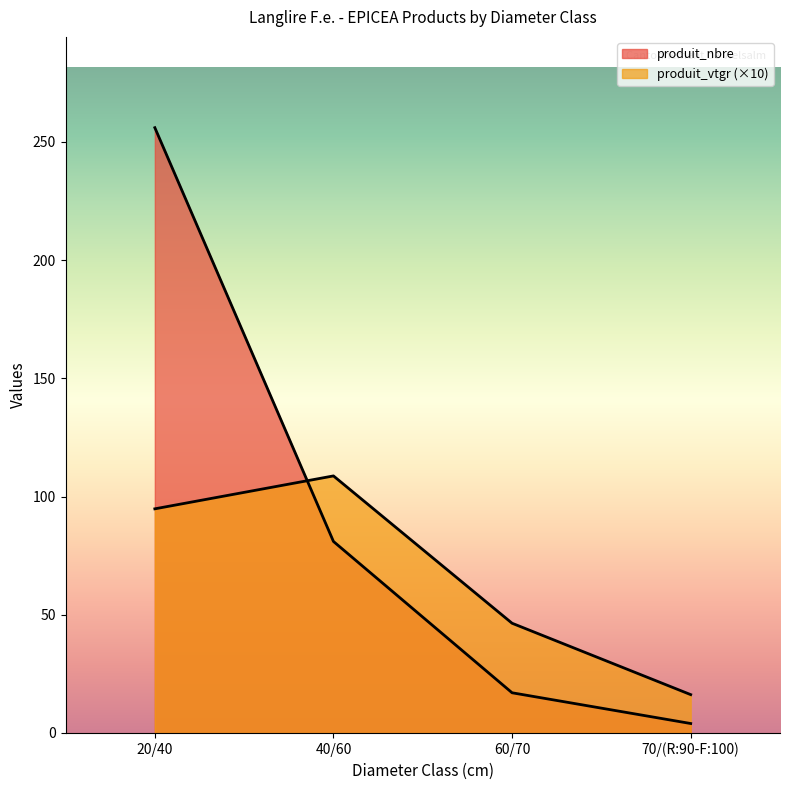

Is it true that produit_nbre equals 81.0 at 40/60?

True